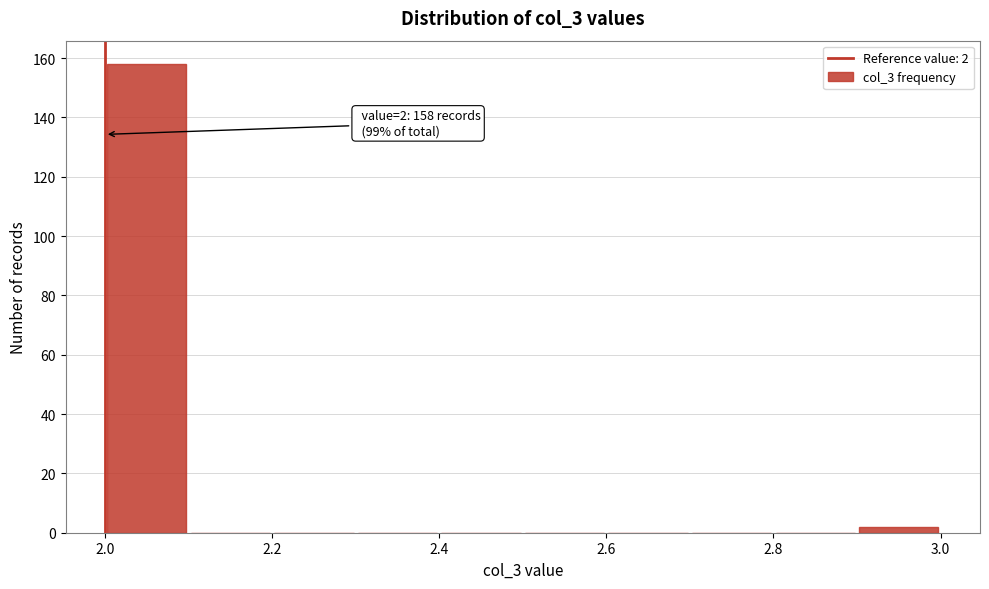

Which range on the x-axis has the tallest bar?

2.0 to 2.1